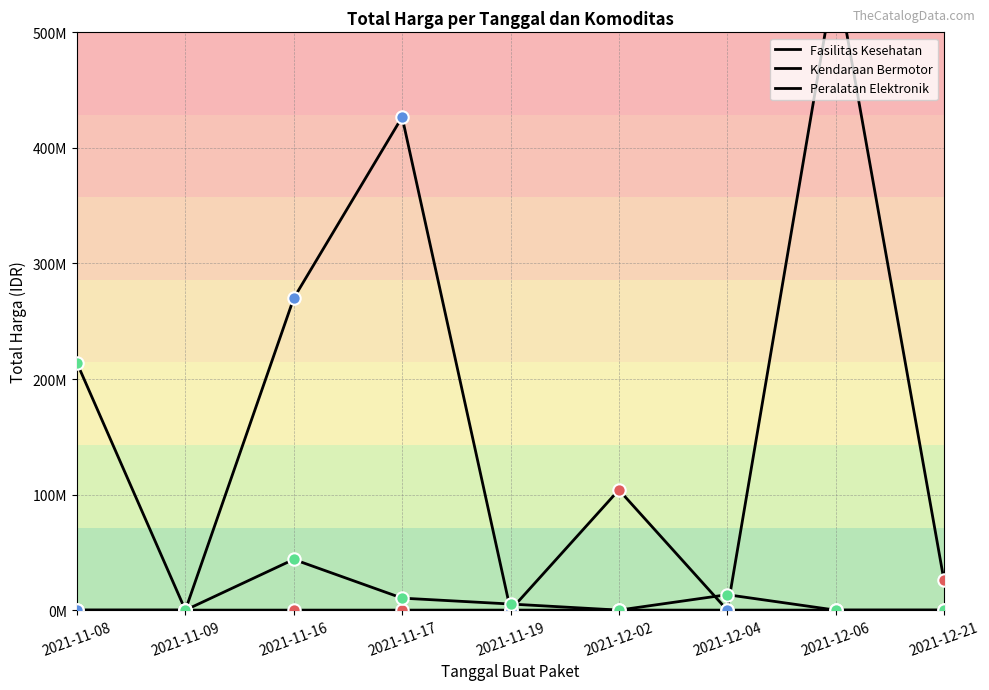

Is the value of Kendaraan Bermotor at 2021-11-08 greater than the value of Fasilitas Kesehatan at 2021-12-02?

No